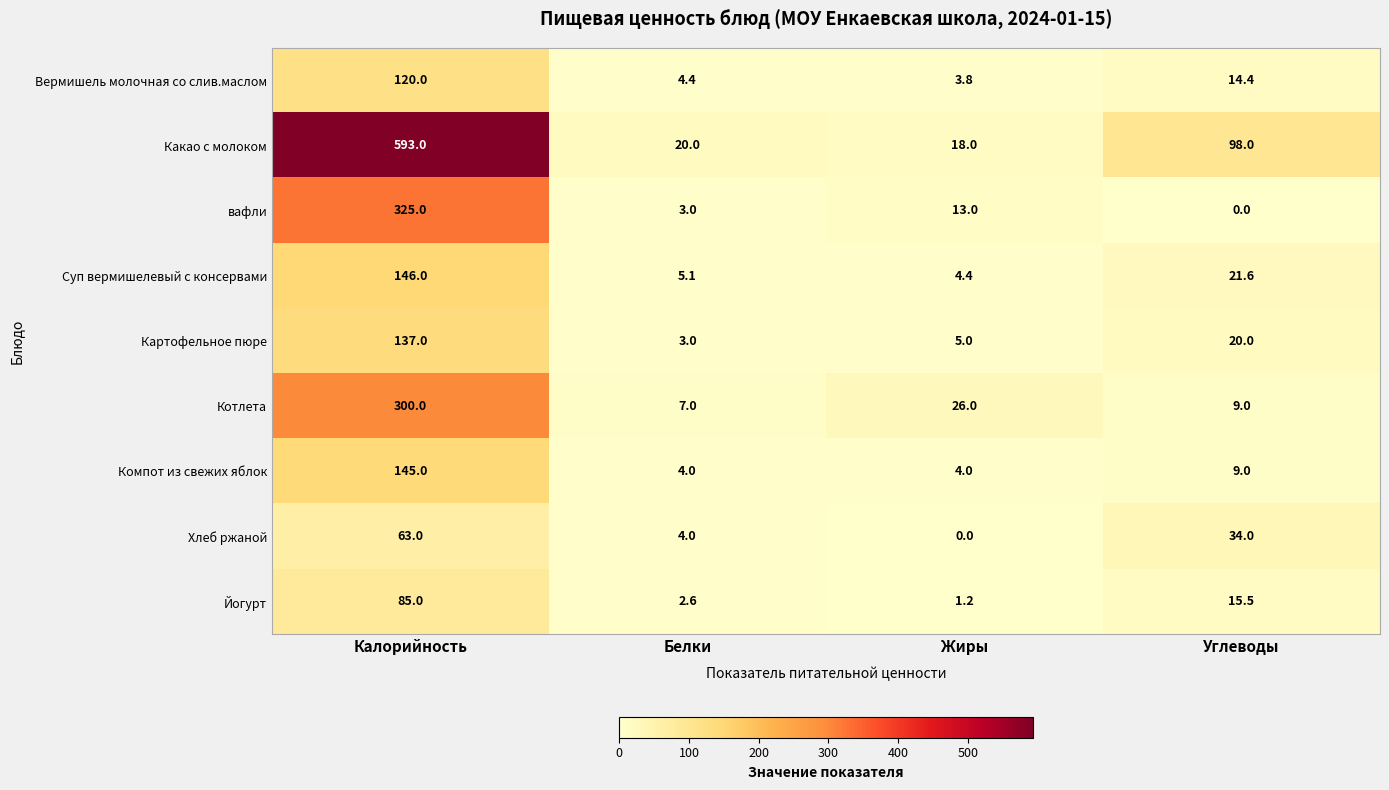

The value of вафли at Белки is 4.0. True or false?

False